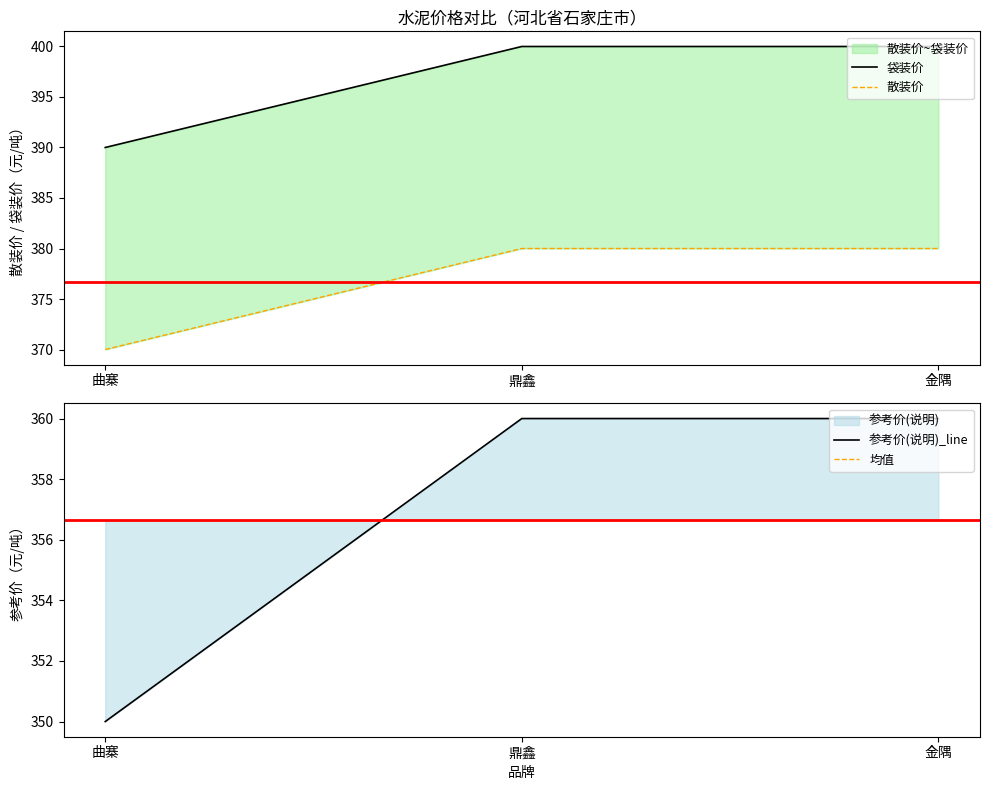

At 金隅, list the series in order from largest to smallest.

袋装价, 散装价, 参考价(说明)_line, 均值